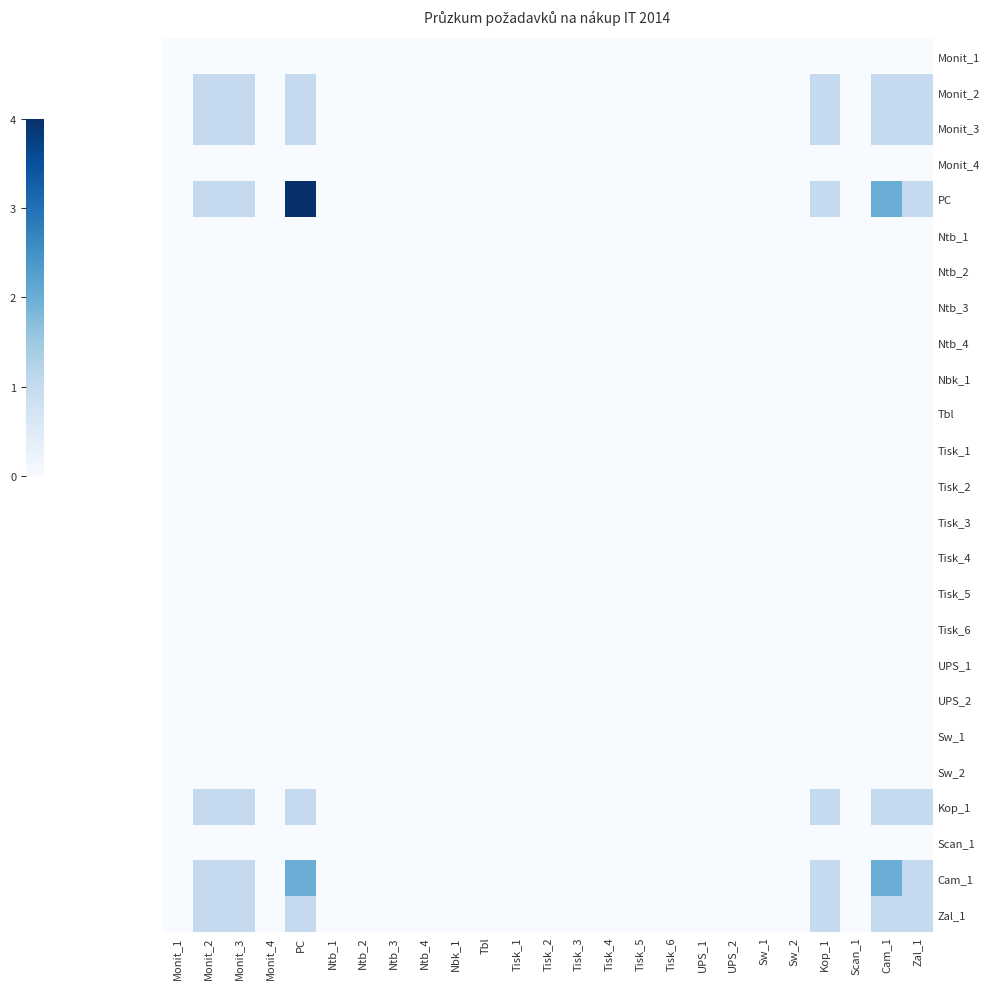

Which has a higher value, Ntb_3 or Ntb_4?

Ntb_3